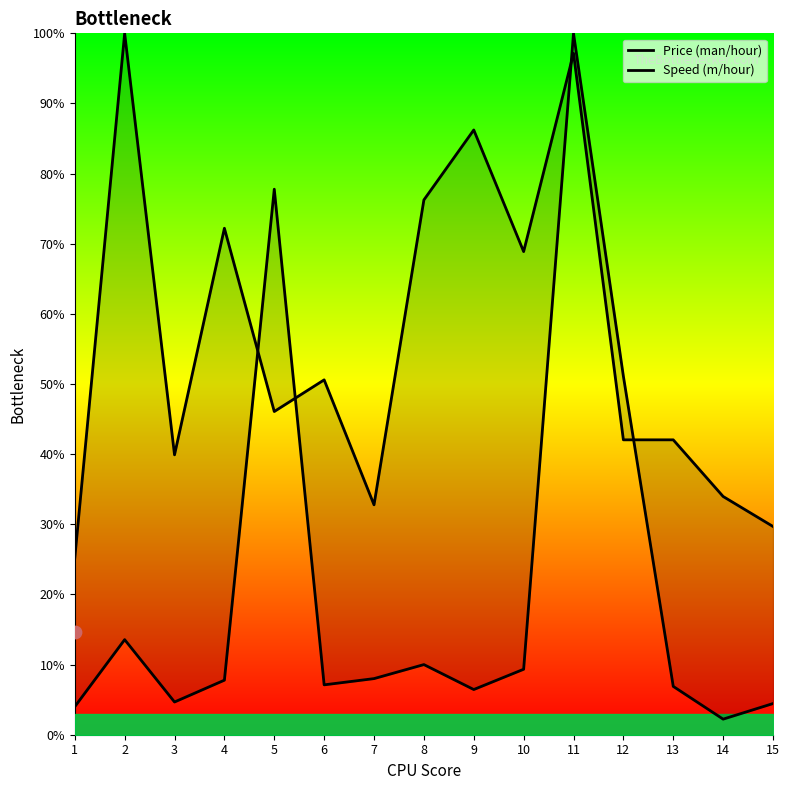

What are all the series names shown in the legend?

Price (man/hour), Speed (m/hour)